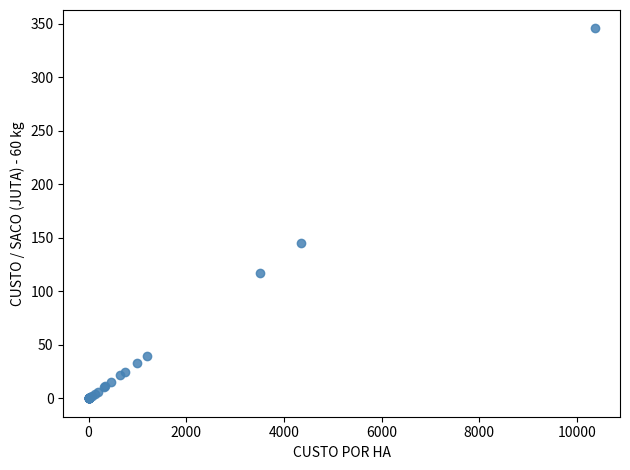

What Y value in the scatter plot is closest to 172?

144.8